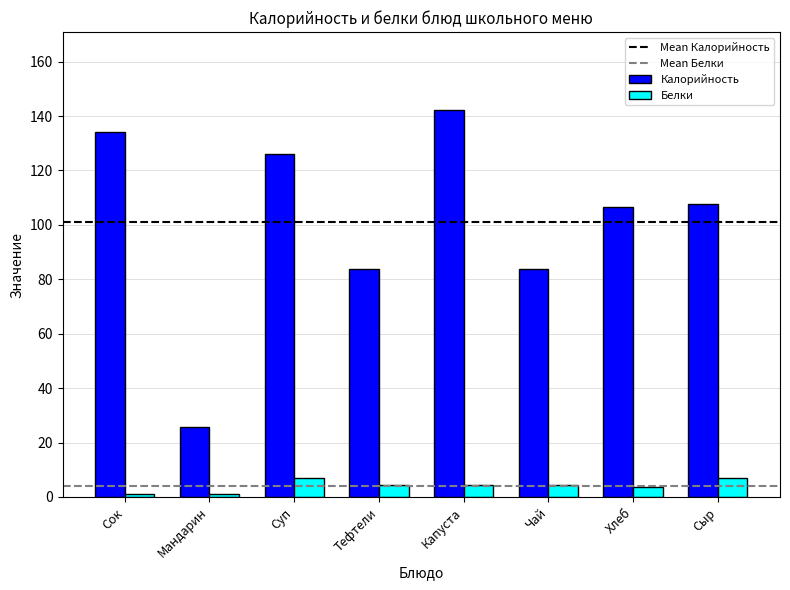

Does the chart contain stacked bars?

No